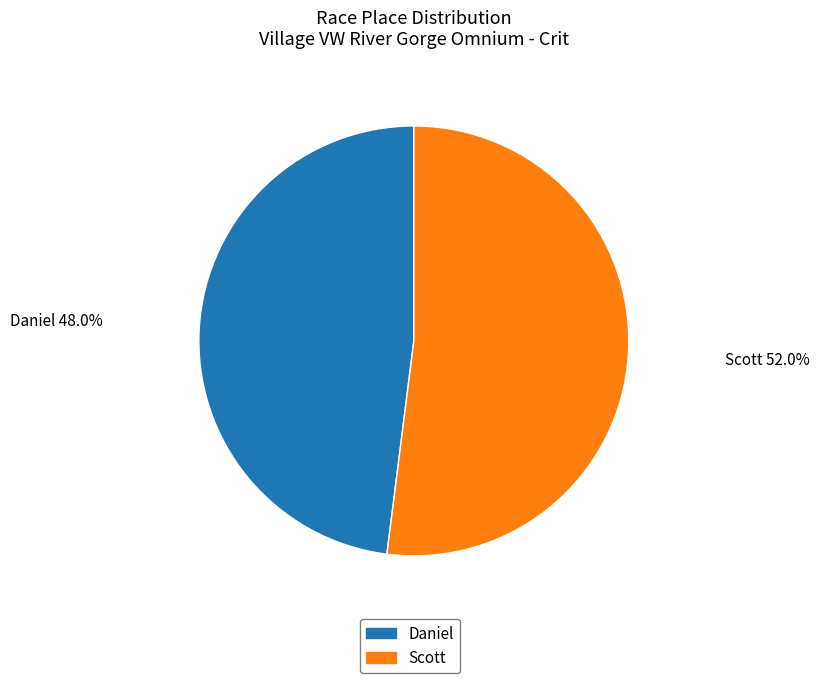

Is the sum of Daniel and Scott greater than half?

Yes